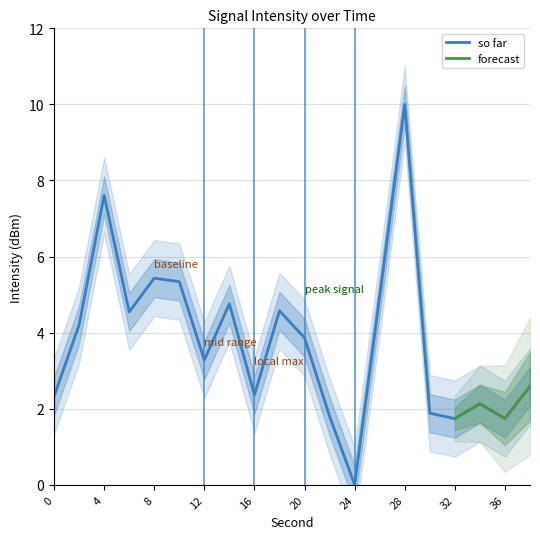

Reading right to left, extract all data points from this chart.

38=2.6	36=1.7	34=2.1	32=1.7	30=1.9	28=10.0	26=4.9	24=0.0	22=1.8	20=3.9	18=4.6	16=2.4	14=4.8	12=3.3	10=5.3	8=5.4	6=4.5	4=7.6	2=4.2	0=2.3